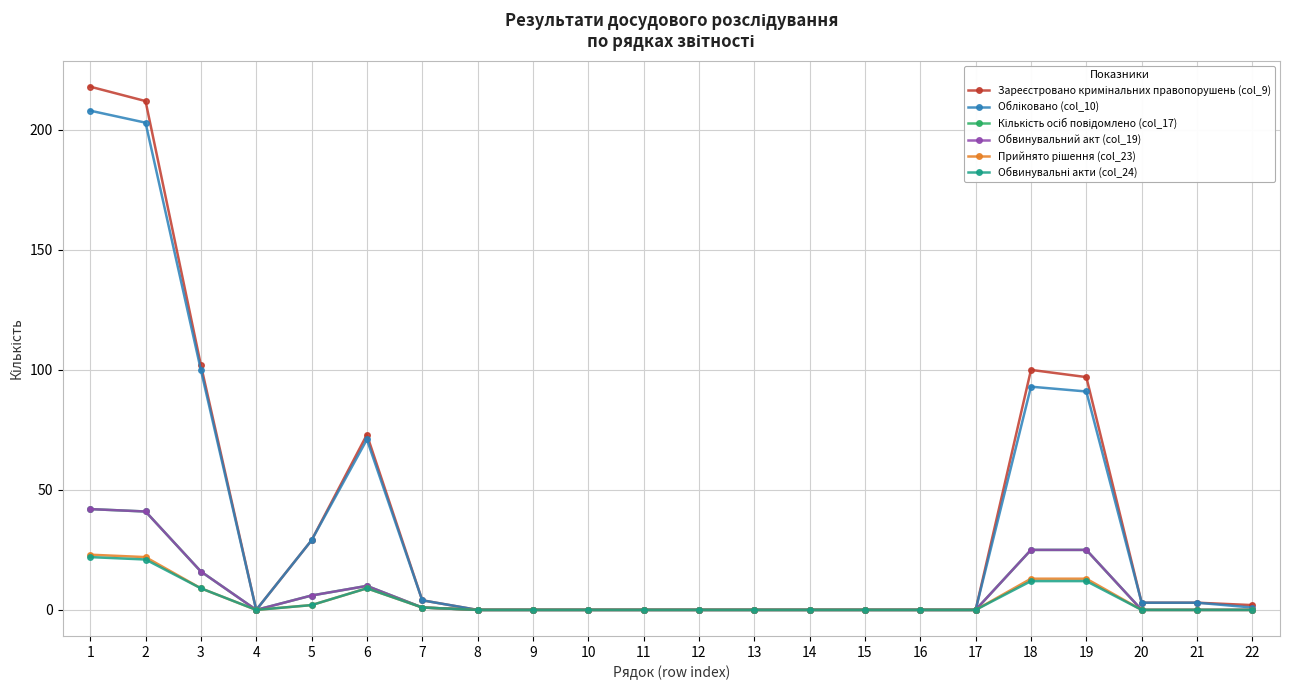

Does the chart have visible grid lines?

Yes